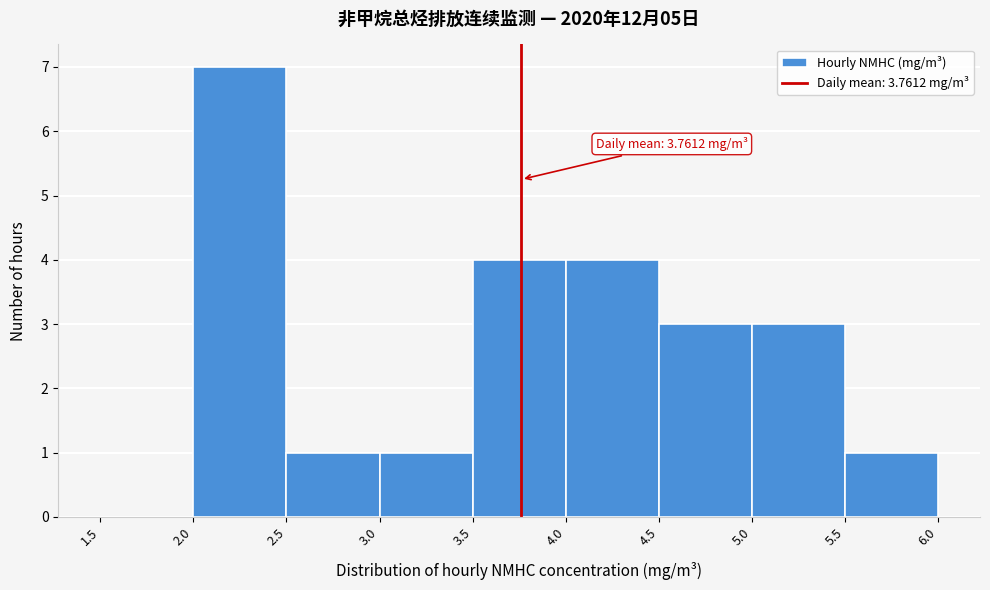

Which range on the x-axis has the tallest bar?

2.0 to 2.5